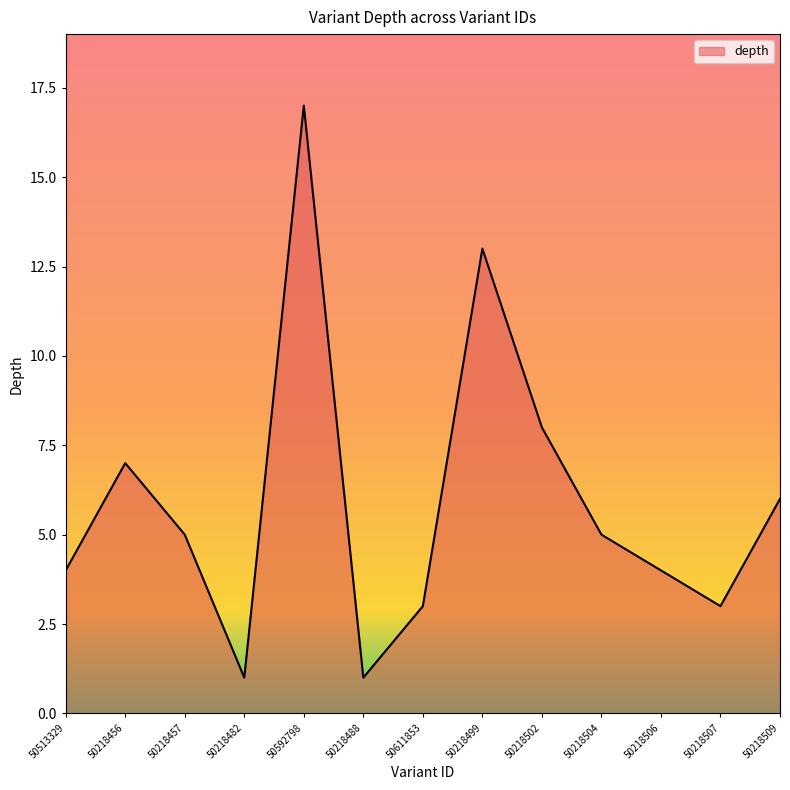

True or false: the data shows 2 at 50218482.

False